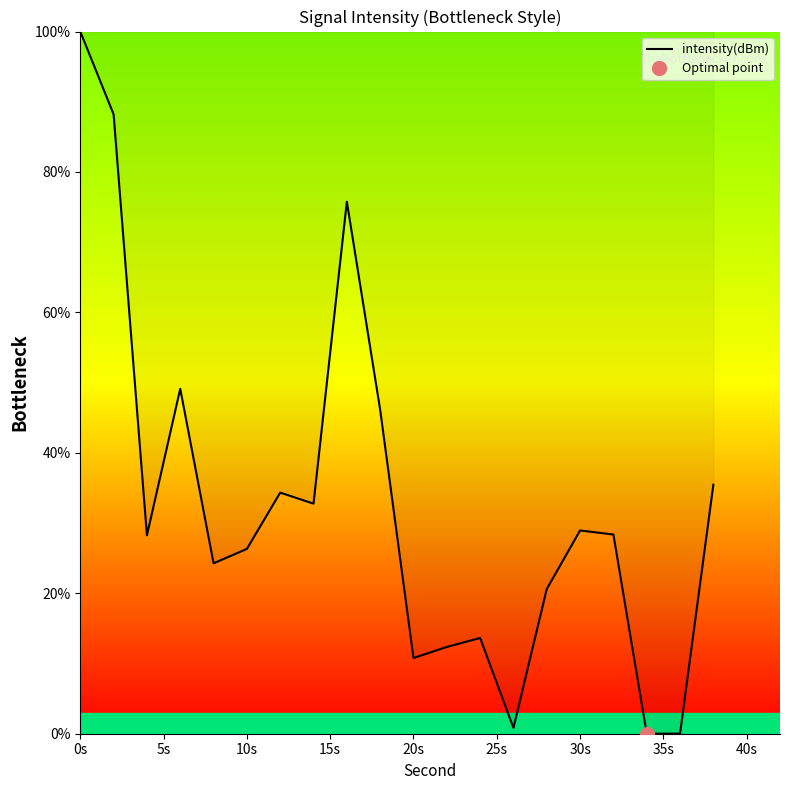

What is the maximum value for intensity(dBm)?

100.0